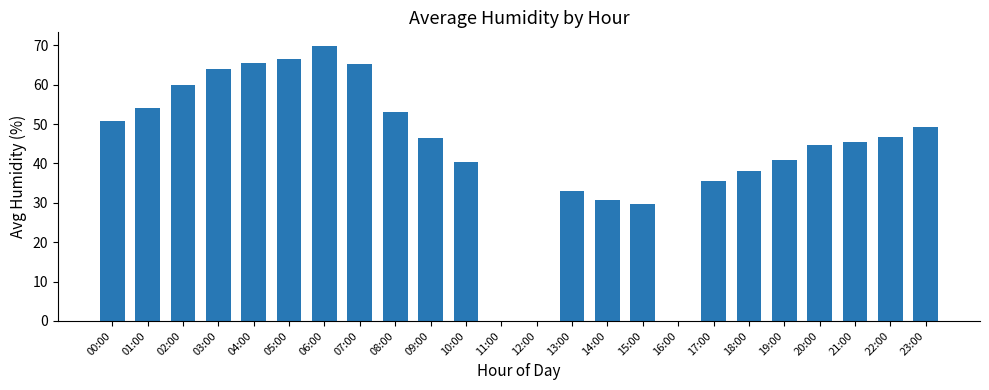

Reading left to right, transcribe all the data shown in this chart.

00:00=50.7	01:00=54.0	02:00=59.8	03:00=63.9	04:00=65.6	05:00=66.6	06:00=69.8	07:00=65.2	08:00=53.0	09:00=46.4	10:00=40.3	11:00=0.0	12:00=0.0	13:00=32.9	14:00=30.7	15:00=29.6	16:00=0.0	17:00=35.5	18:00=38.1	19:00=40.8	20:00=44.6	21:00=45.4	22:00=46.7	23:00=49.3